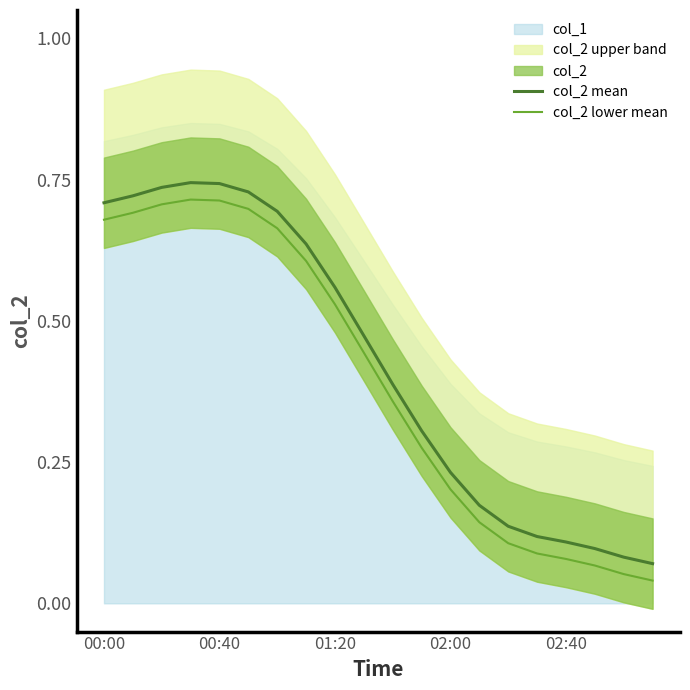

True or false: col_2 mean and col_2 lower mean intersect in this chart.

False